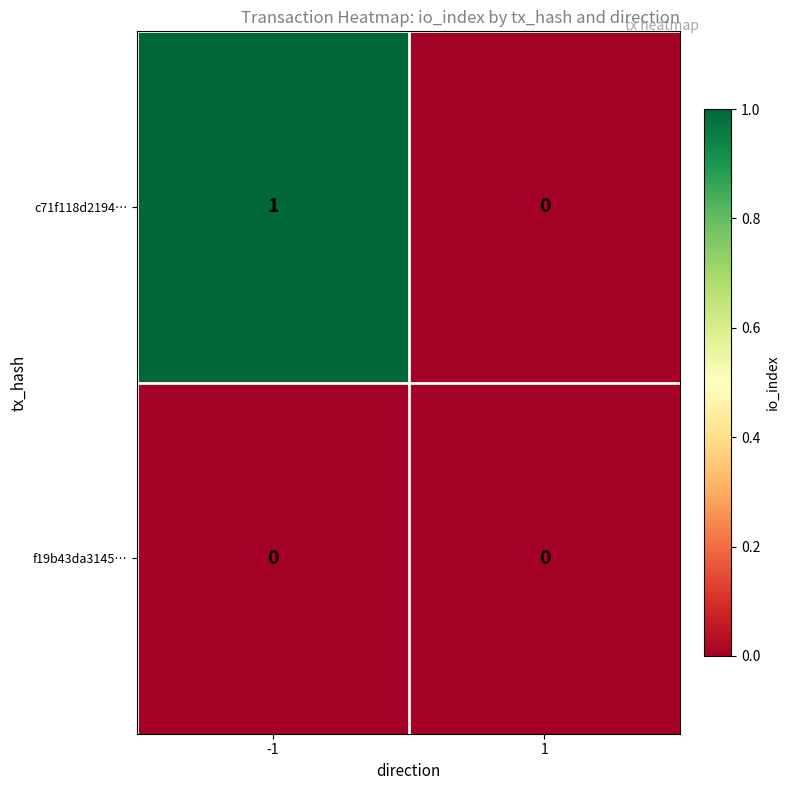

At which category is the sum across all series the highest?

-1